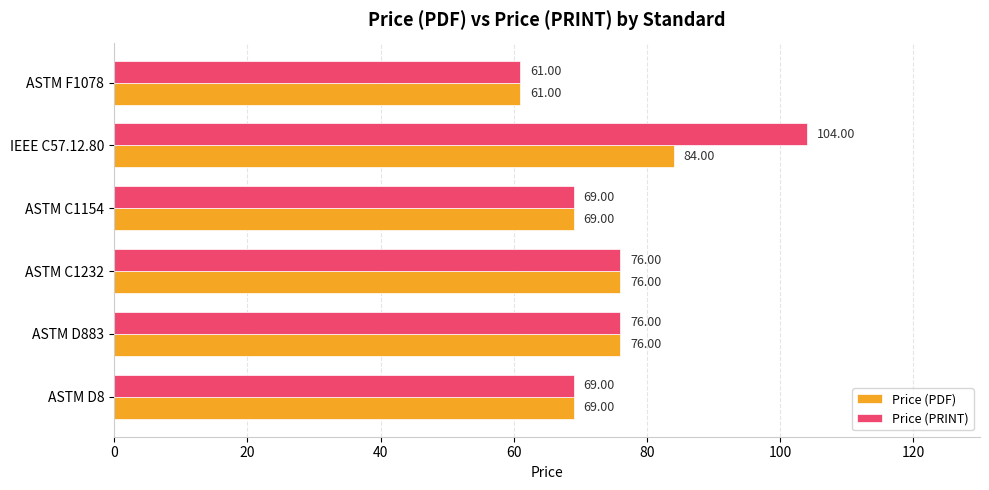

What is the difference between the second highest and minimum values in the Price (PDF) series?

15